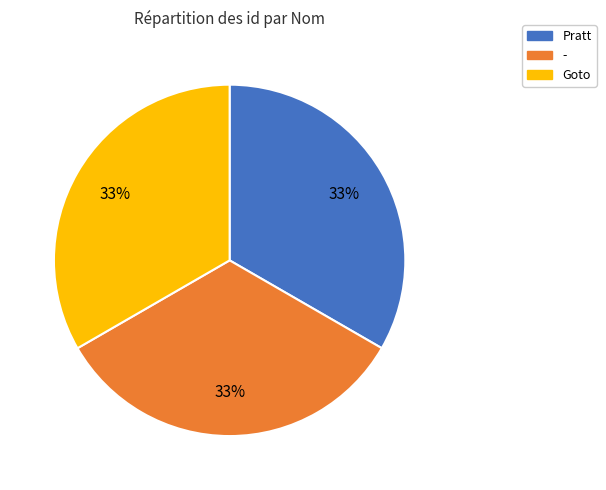

True or false: - accounts for 33% of the total.

True